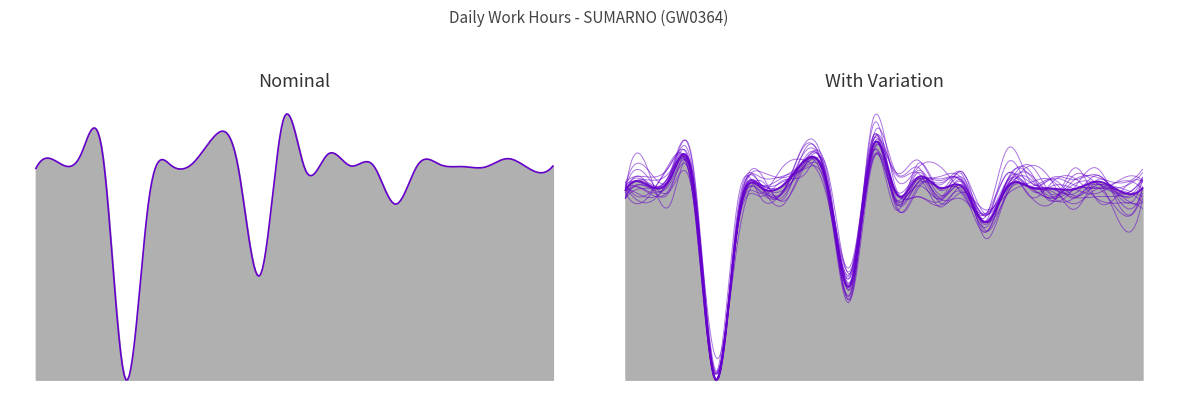

What is the average value?

10.9